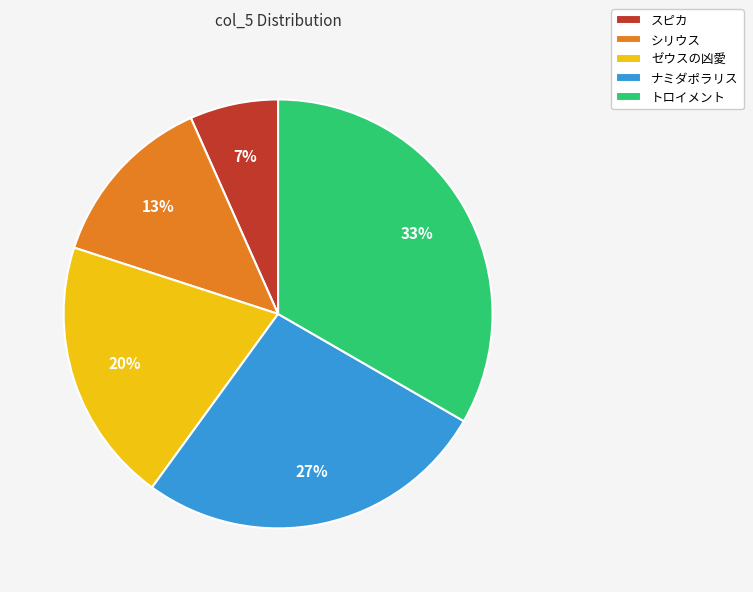

Is it true that トロイメント is 48% of the pie?

False